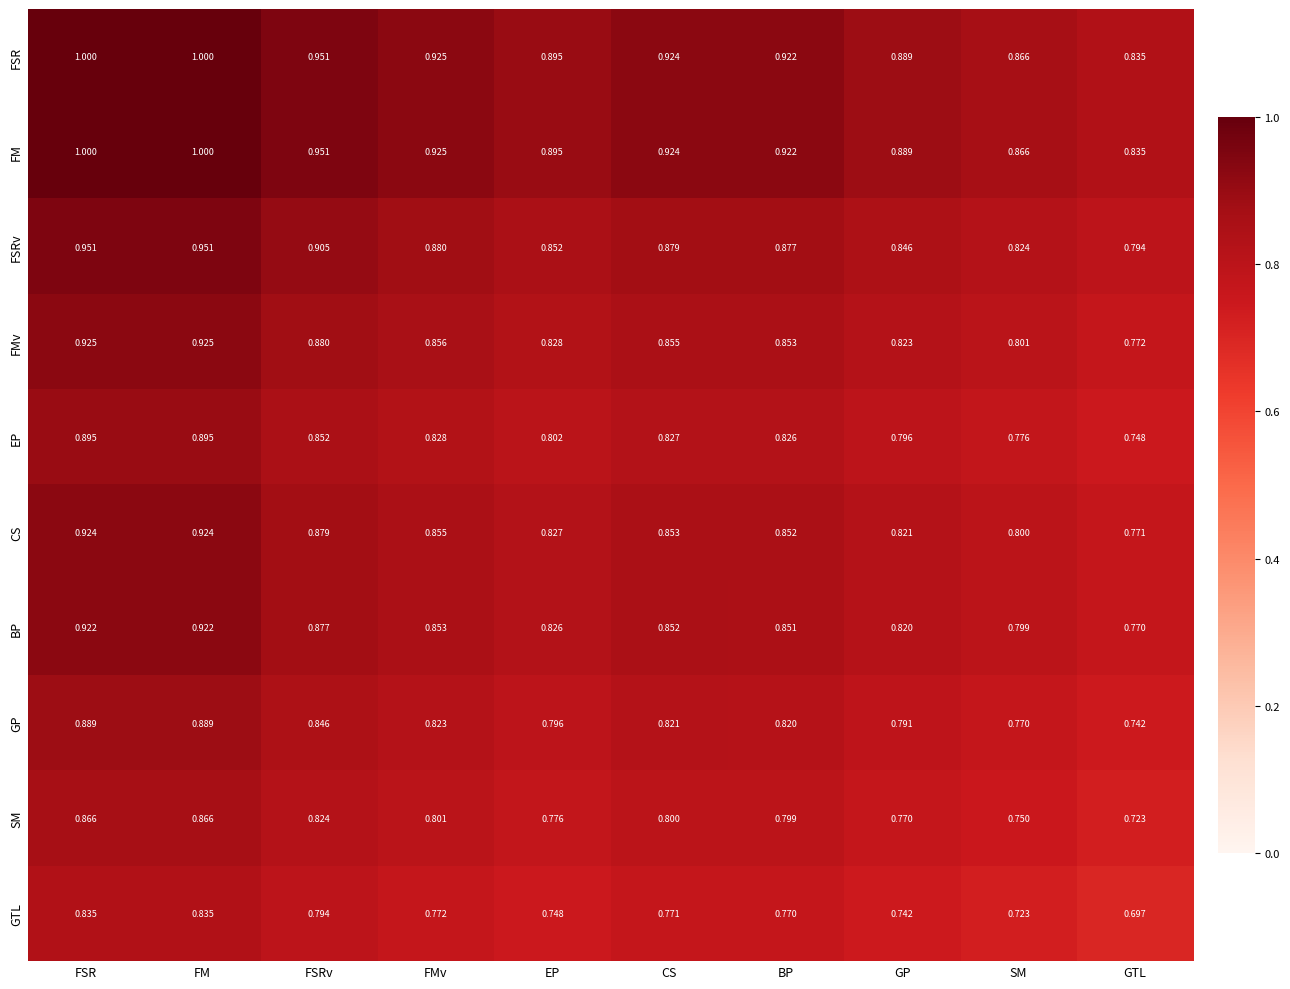

Is the value of EP at EP greater than the value of BP at GP?

No